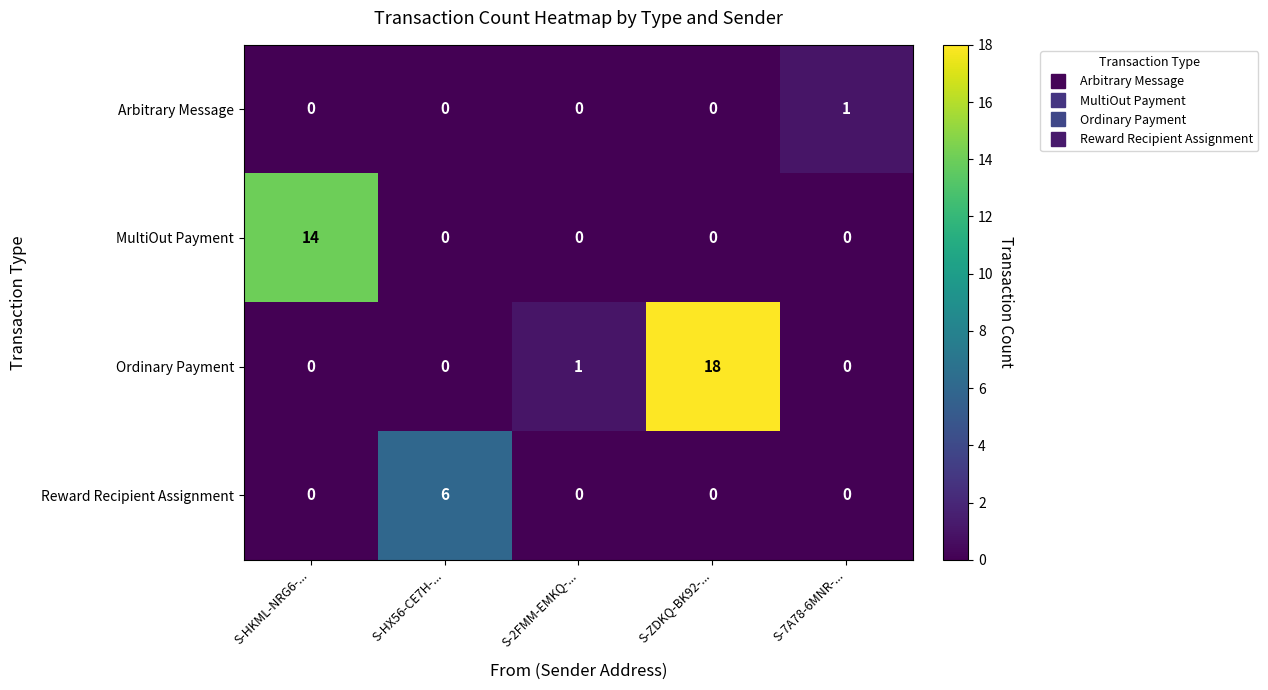

The Reward Recipient Assignment series shows 0 at S-HKML-NRG6-.... True or false?

True